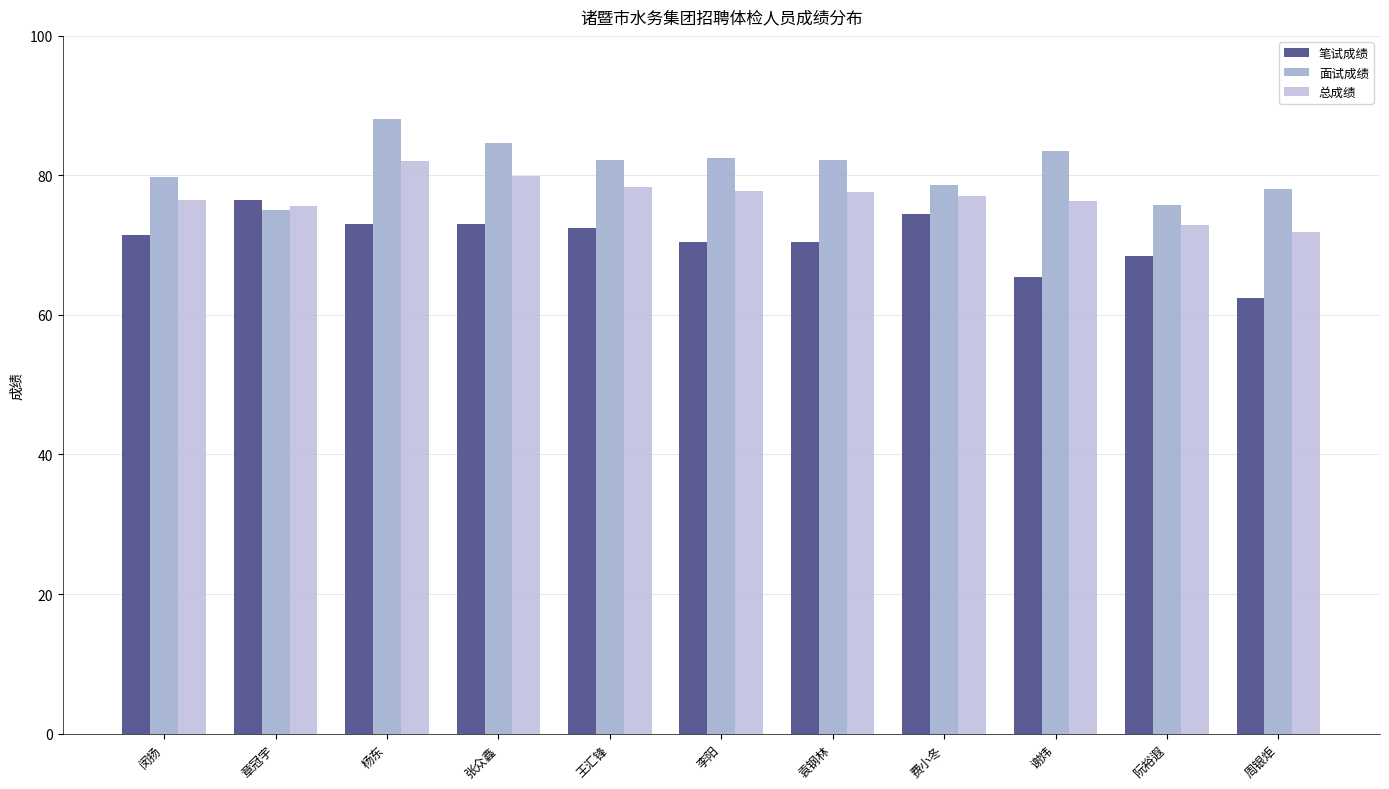

What are all the series names shown in the legend?

笔试成绩, 面试成绩, 总成绩